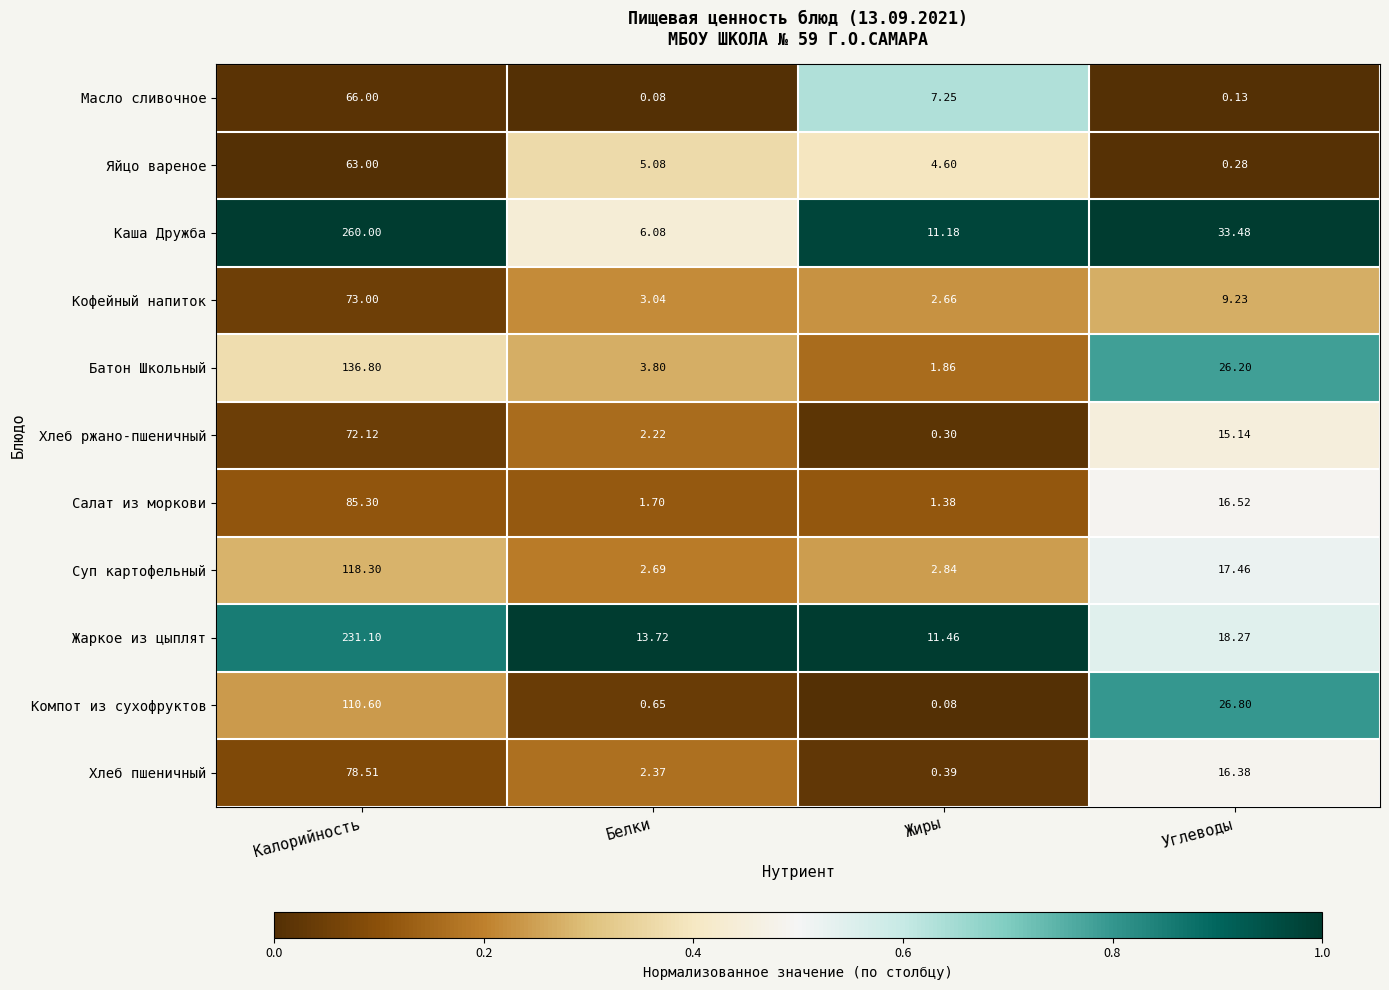

Which series has the largest range (max minus min)?

Каша Дружба